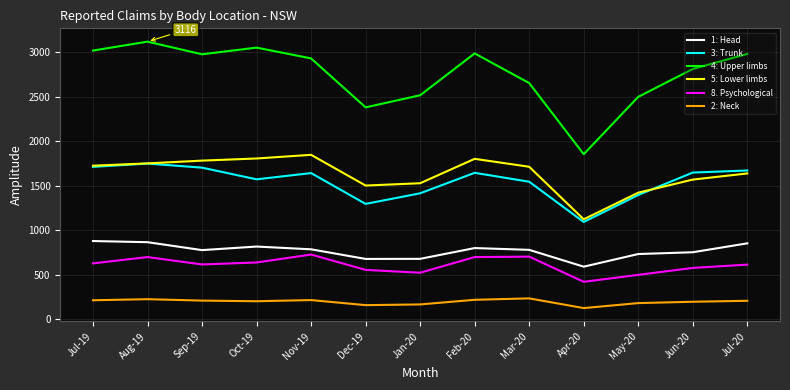

What is the difference between the highest and lowest values at Feb-20?

2767